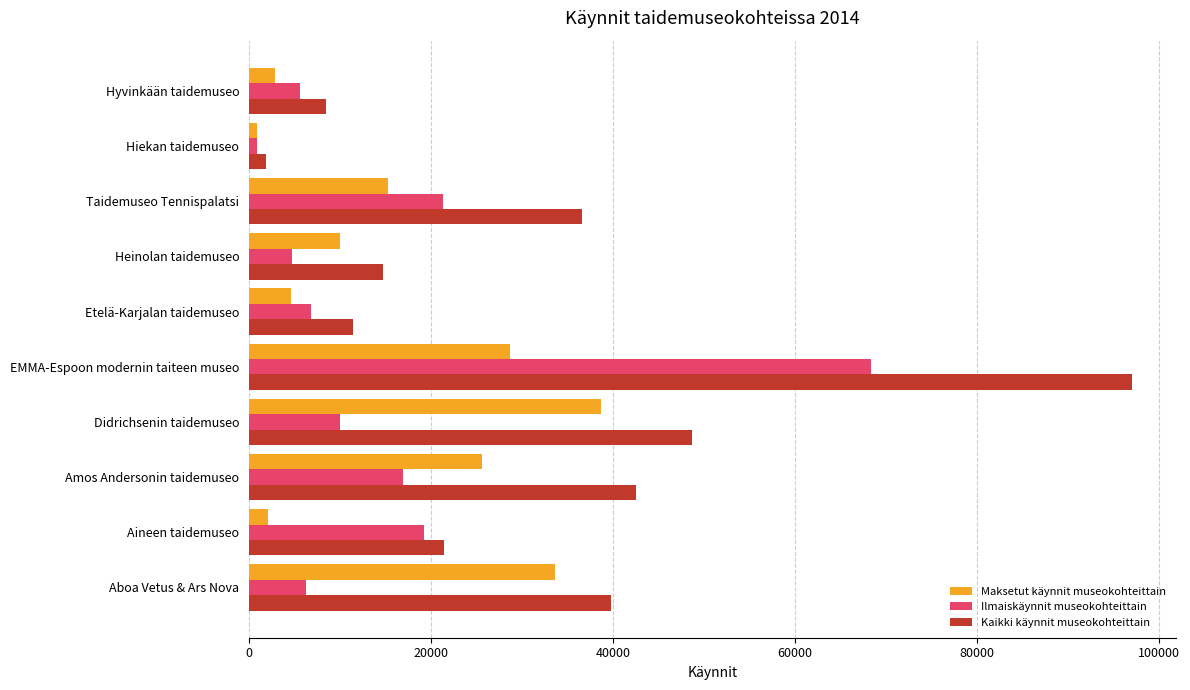

What is the difference between the highest and lowest values at Aineen taidemuseo?

19250